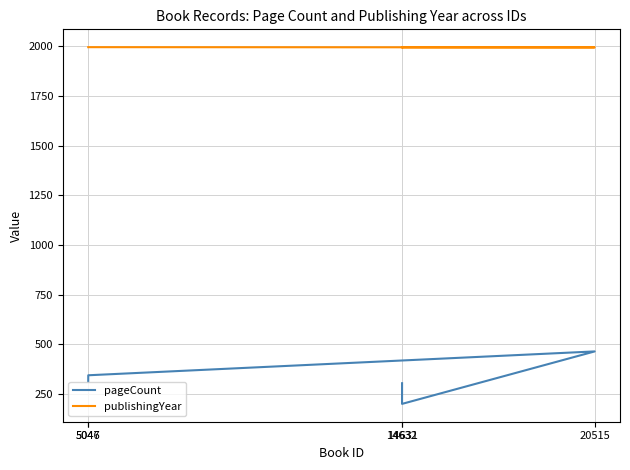

True or false: pageCount and publishingYear cross at least once.

False